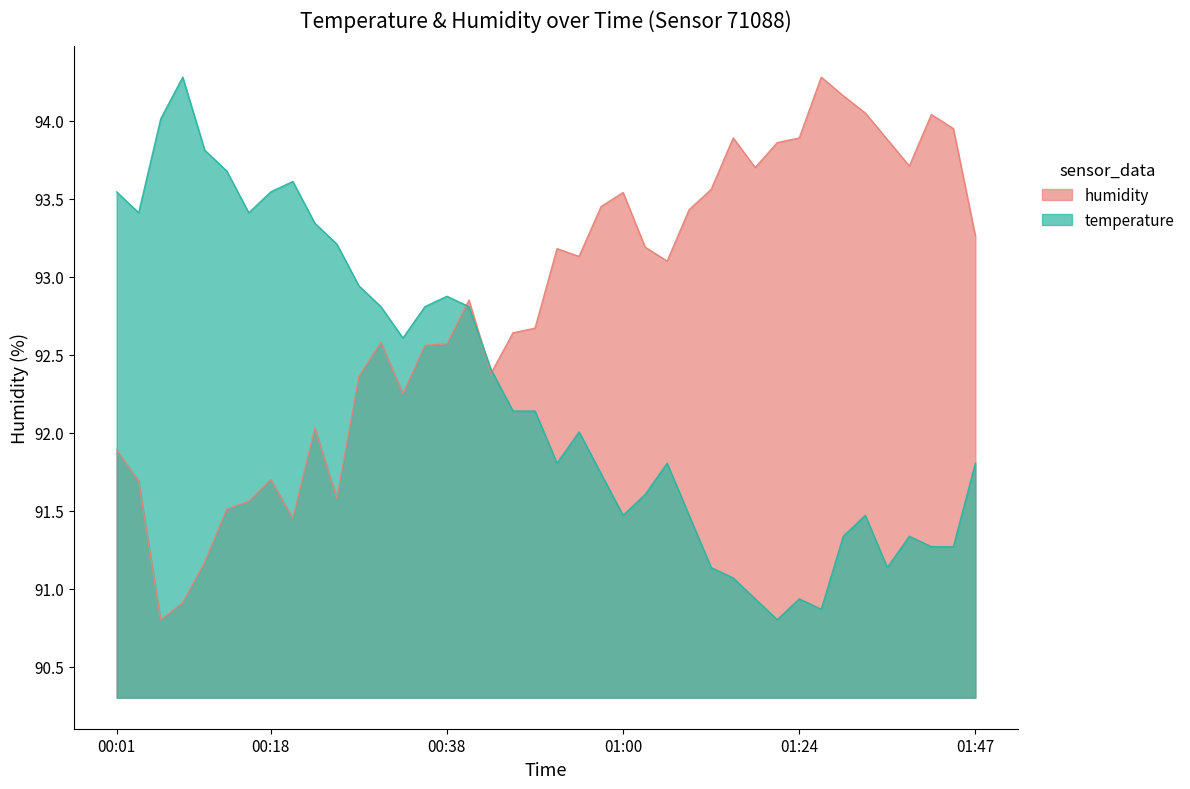

Between 00:08 and 01:29, which is larger?

01:29